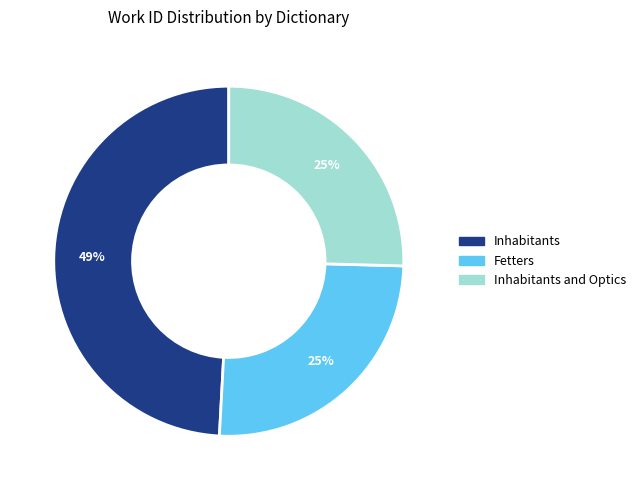

To the nearest percent, what is the difference between the largest and smallest slice percentages?

24%